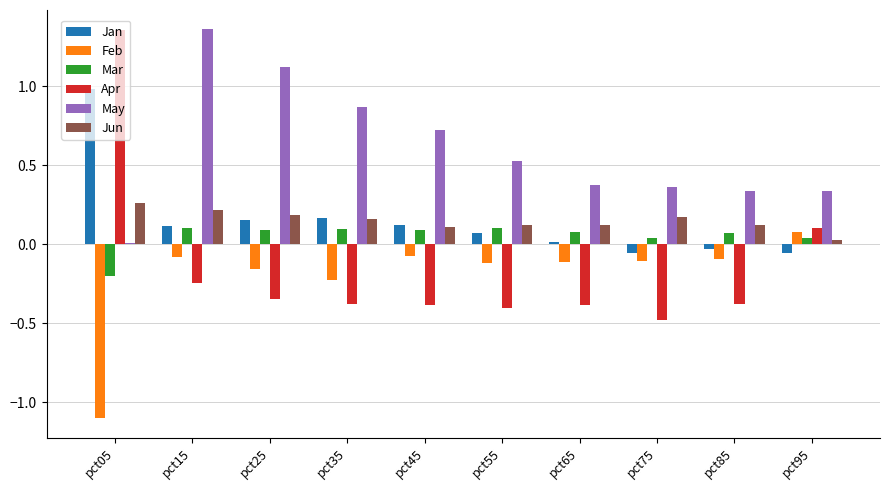

Which series has the largest range (max minus min)?

Apr